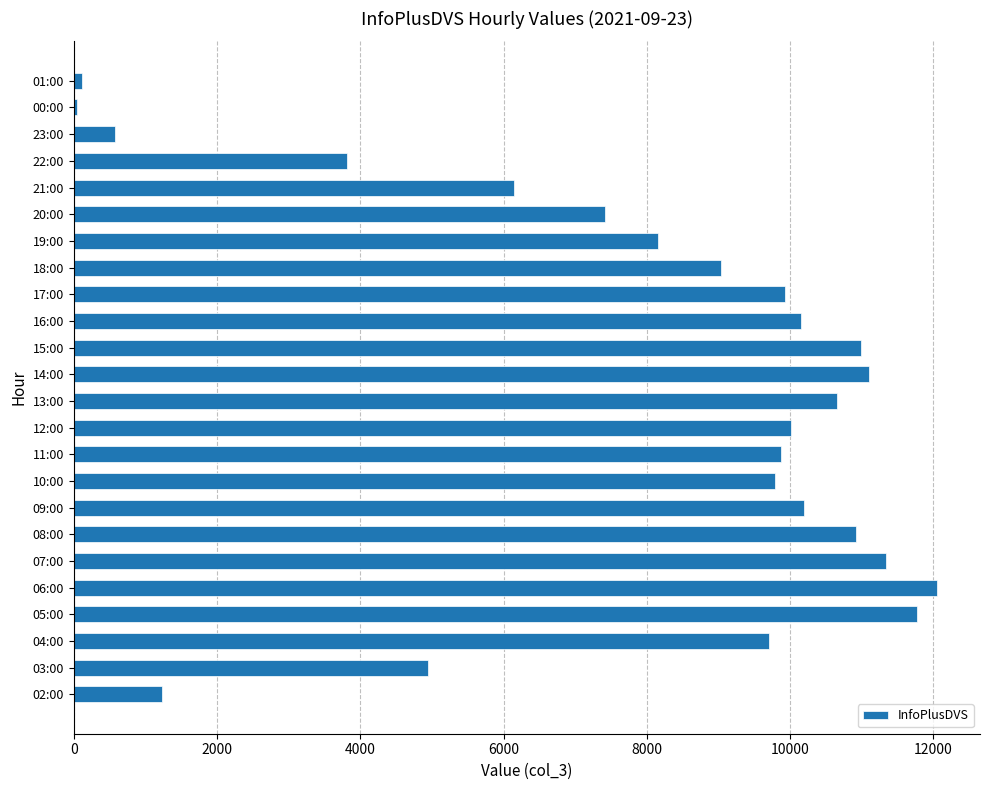

At which category does the chart reach its peak across all series?

06:00